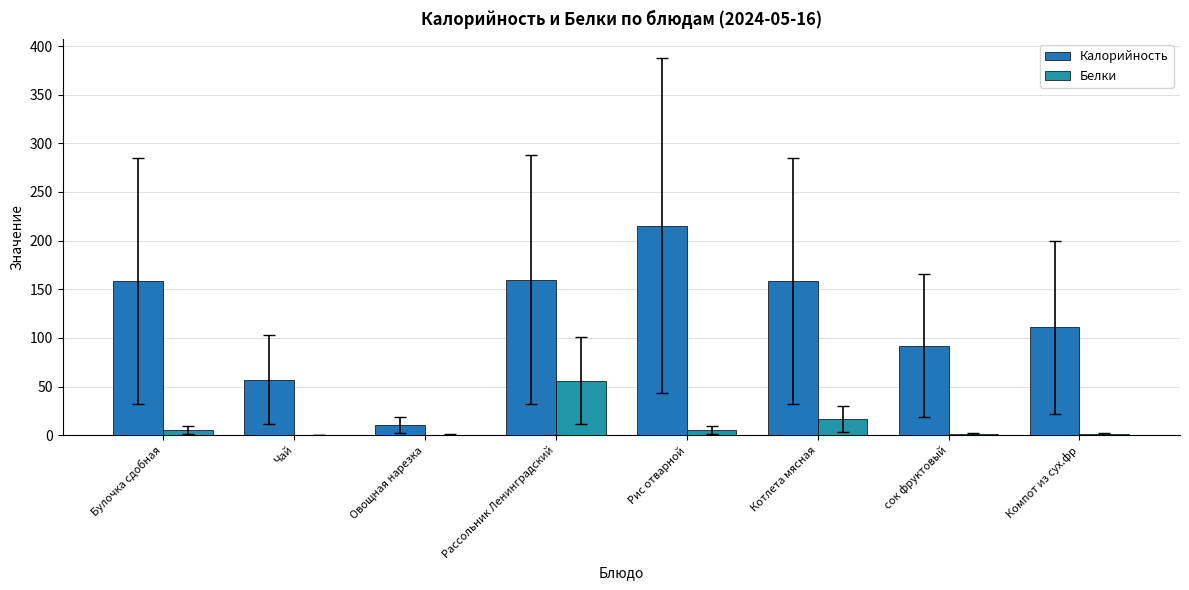

Is the value of Белки at Овощная нарезка greater than the value of Калорийность at Рис отварной?

No